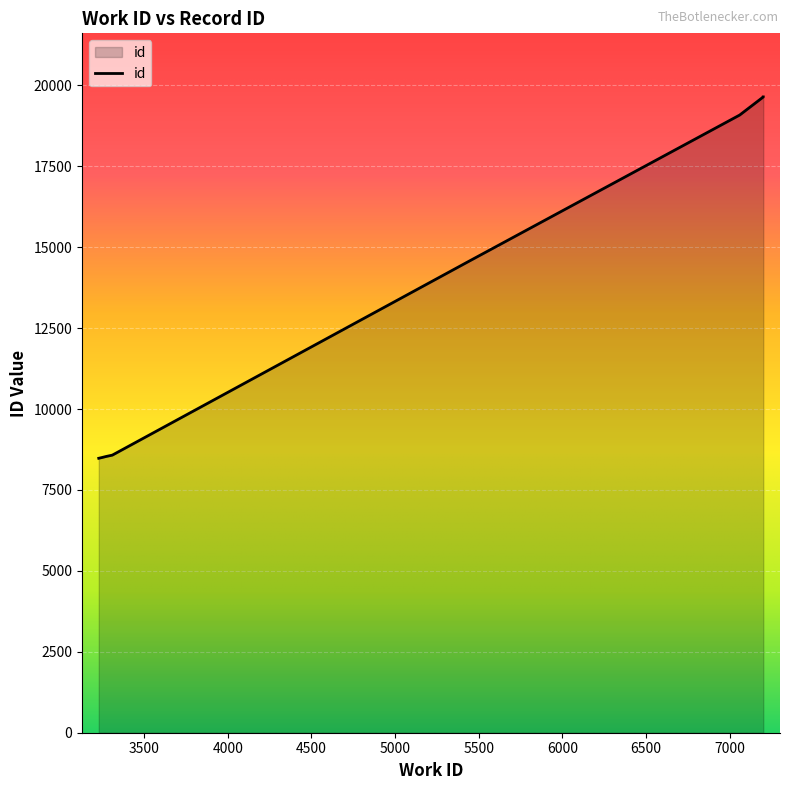

What is the minimum value shown in the chart?

8479